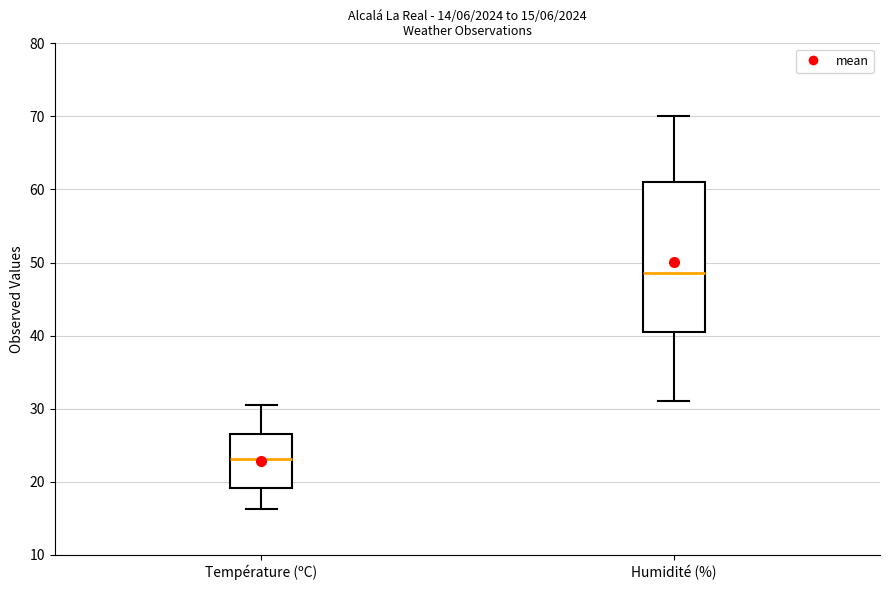

Which box is the tallest, from its lower edge to its upper edge?

Humidité (%)